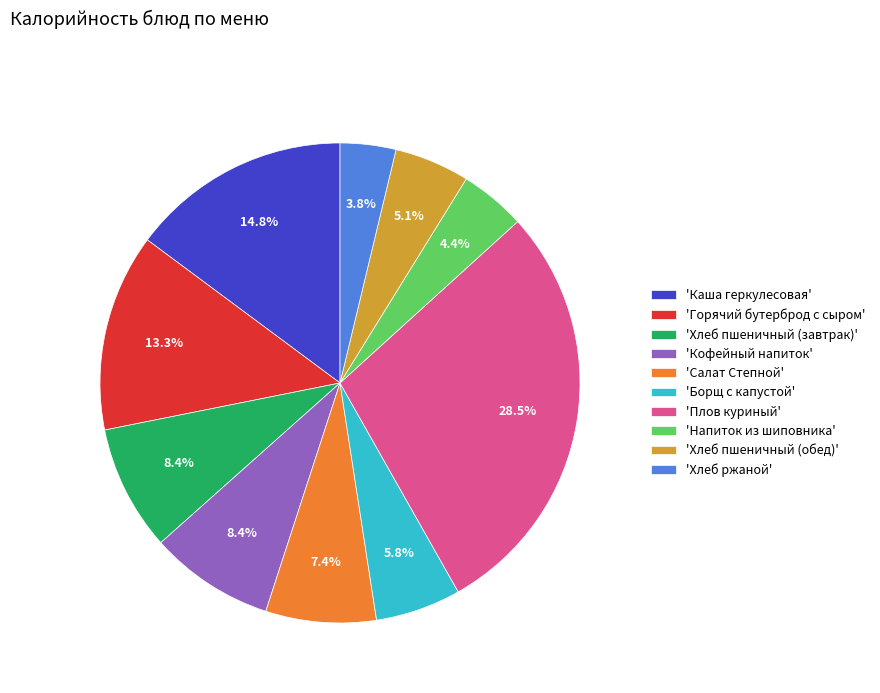

How much of the chart is everything except 'Салат Степной'?

92.6%